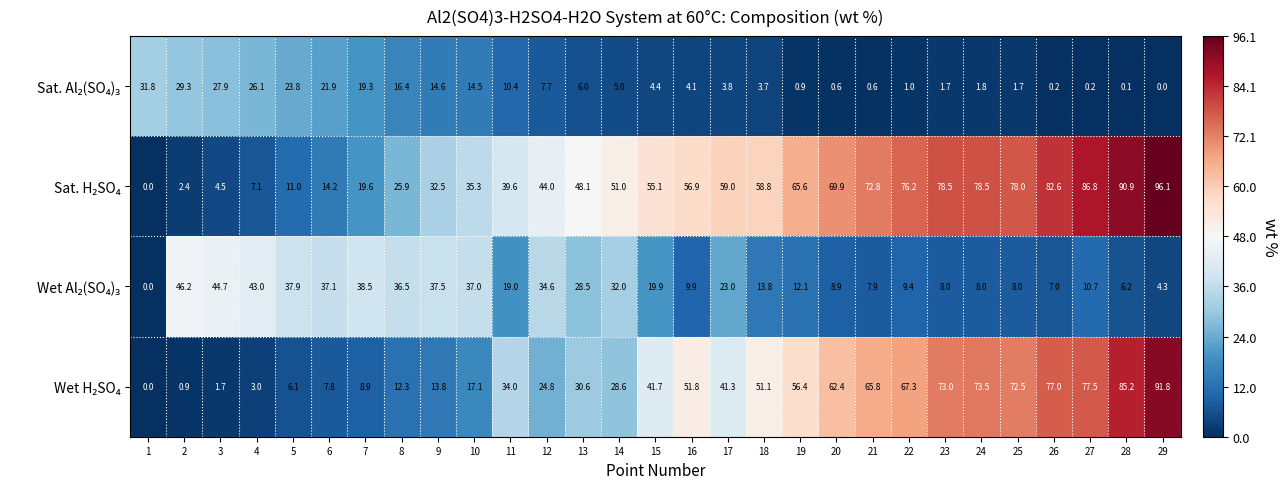

What is the total value across all series at 16?

122.7